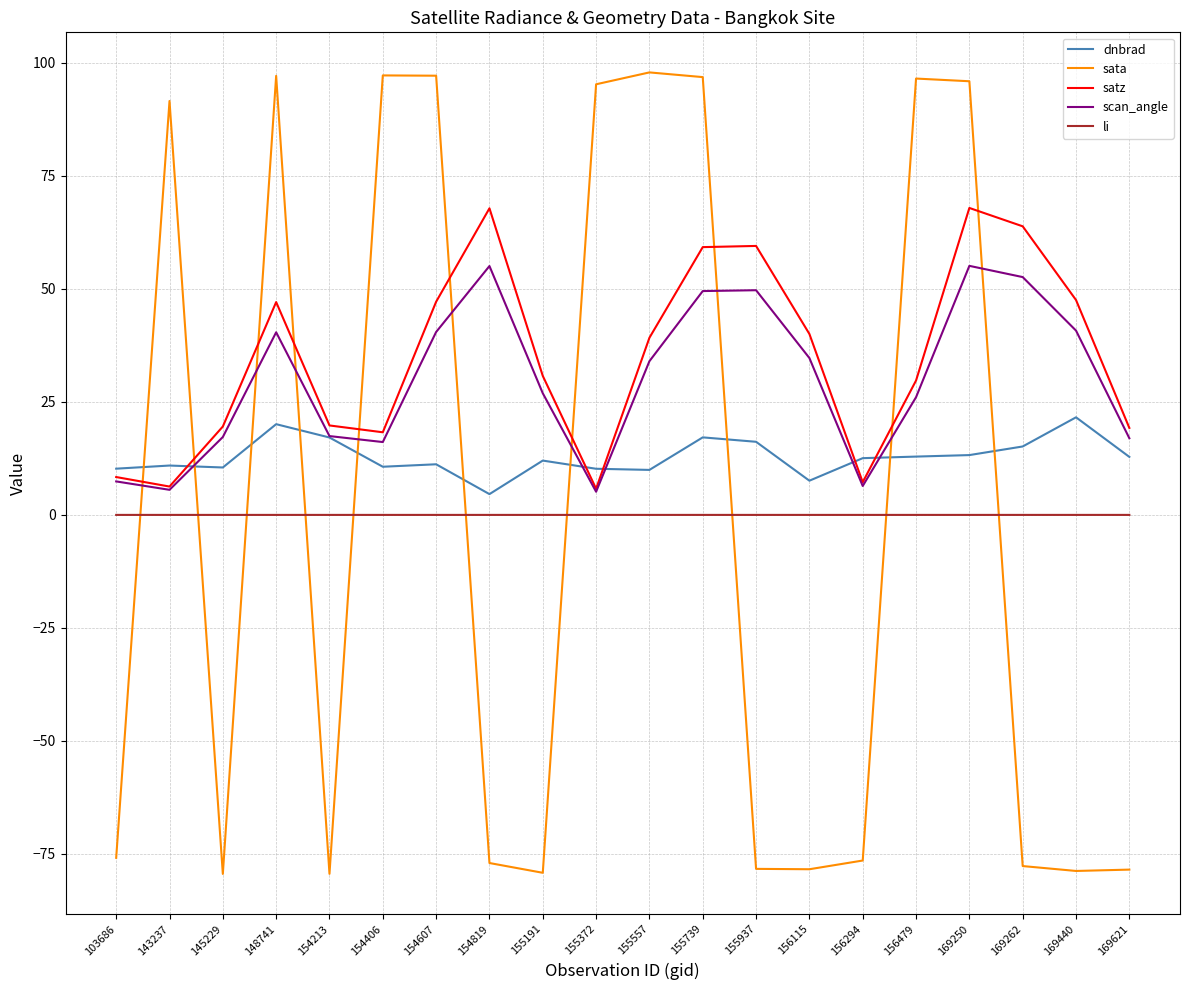

What is the difference between the satz values at 143237 and 169250?

61.6